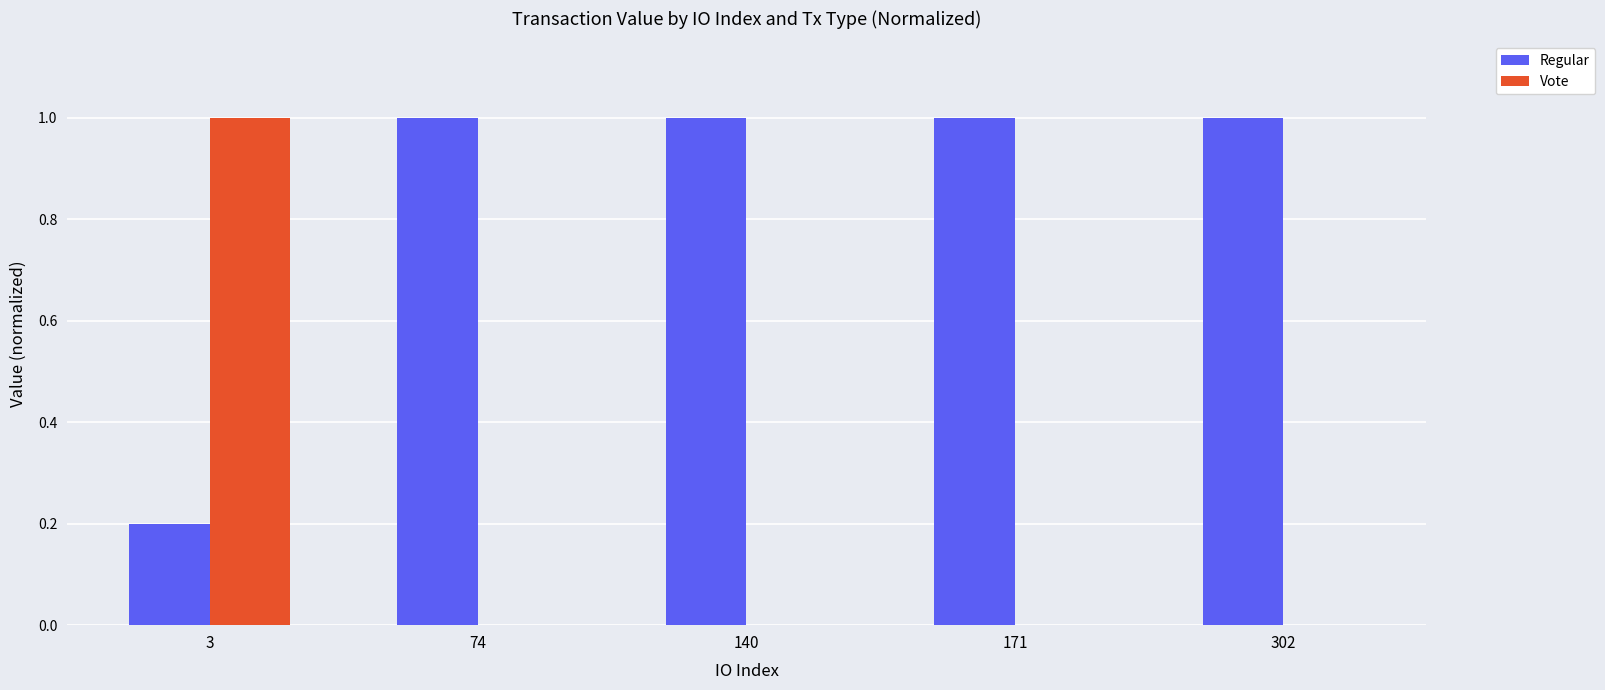

Which series has the largest total across all categories?

Regular